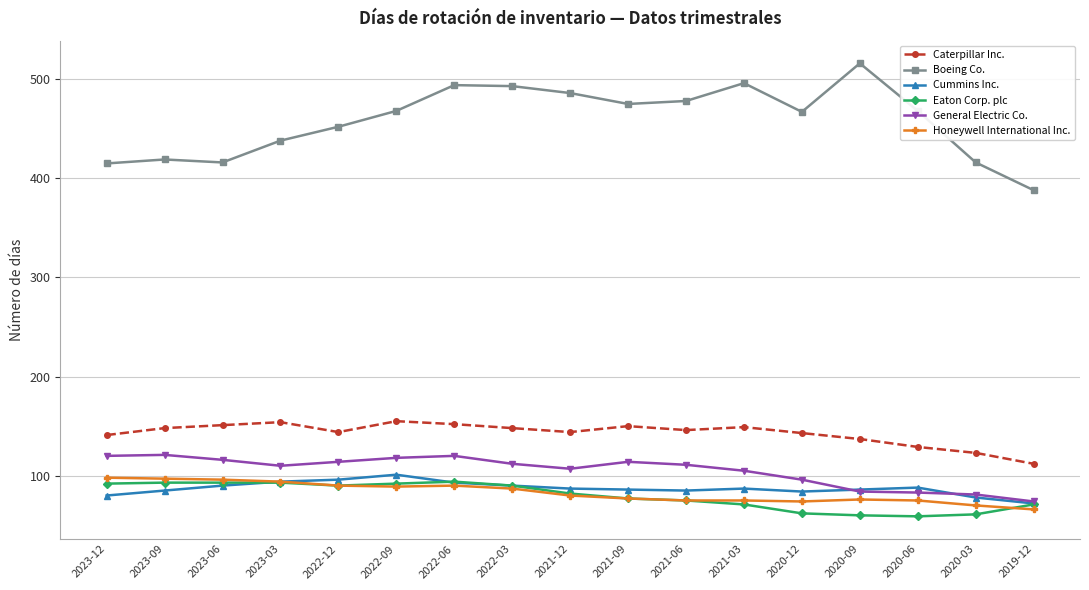

Is the value of Cummins Inc. at 2022-06 greater than the value of Boeing Co. at 2022-09?

No